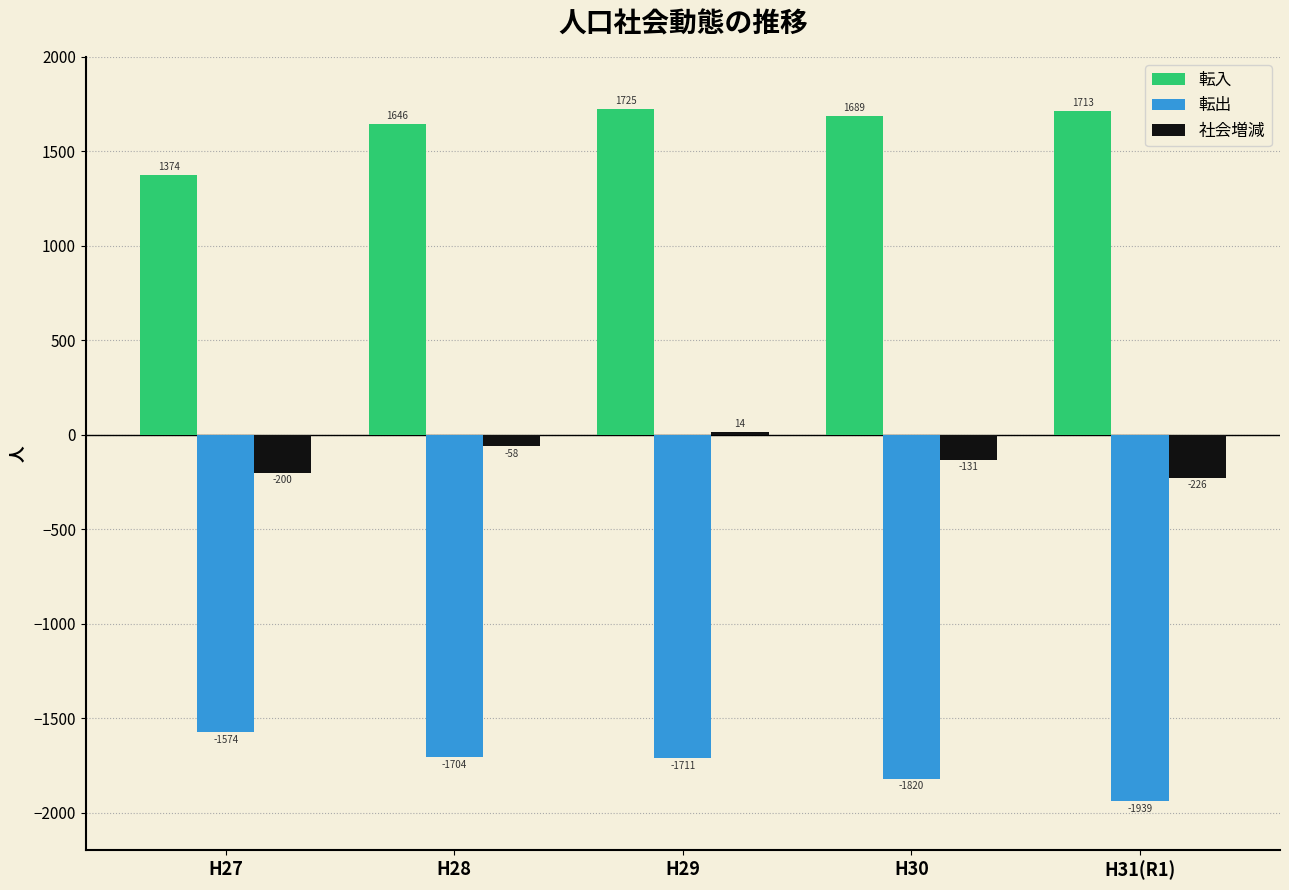

What is the difference between the 社会増減 values at H30 and H31(R1)?

95